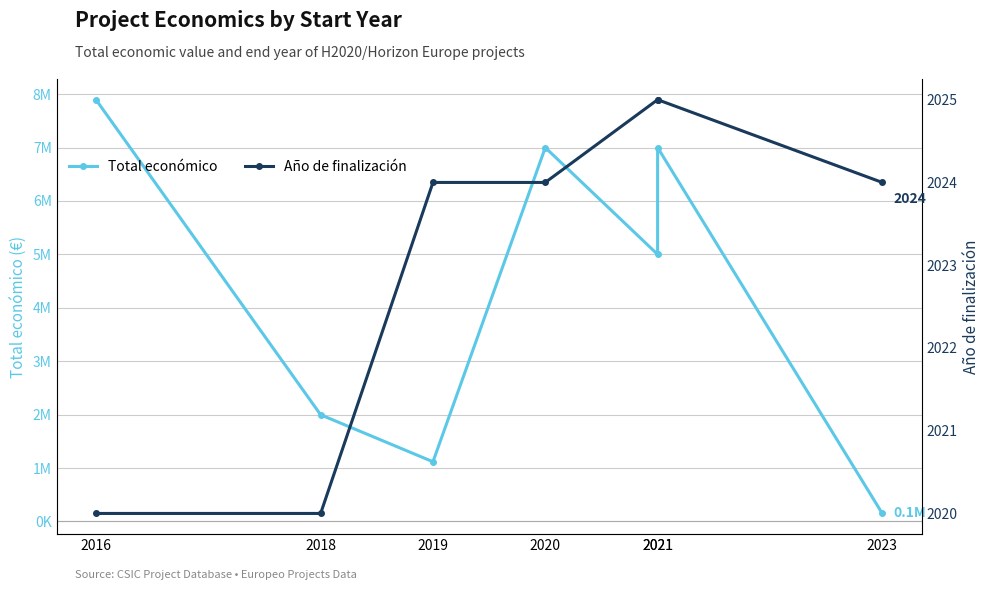

Which category has the highest value in the Total económico series?

2016